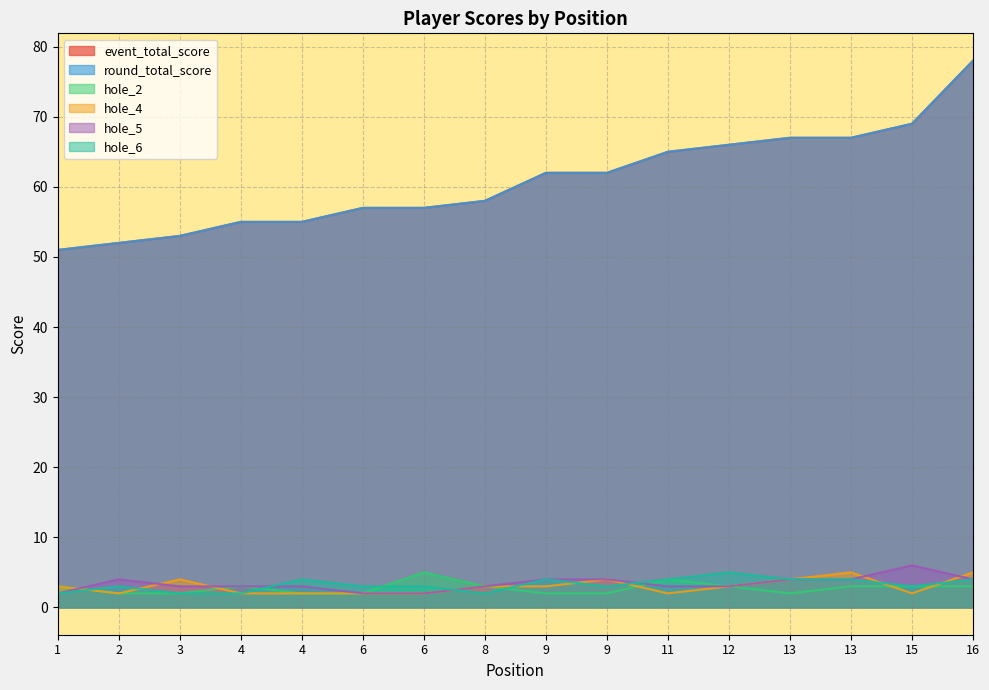

Which series has the largest range (max minus min)?

event_total_score